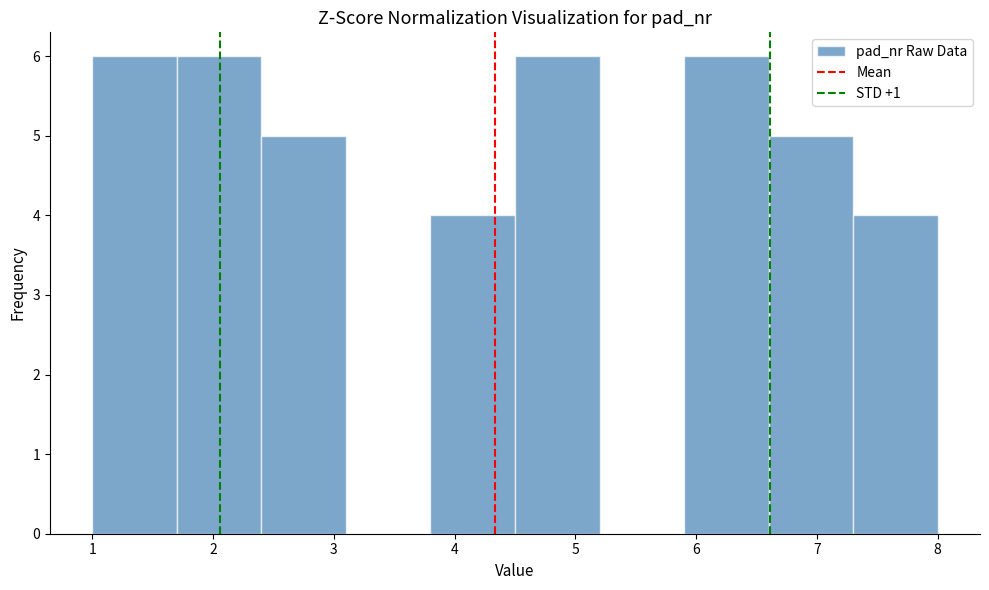

Reading left to right, transcribe this chart: for each bar, give the range it covers on the x-axis and its height. The values are not printed on the chart, so give them approximately, as read against the axis.

1.0 to 1.7: 6
1.7 to 2.4: 6
2.4 to 3.1: 5
3.1 to 3.8: 0
3.8 to 4.5: 4
4.5 to 5.2: 6
5.2 to 5.9: 0
5.9 to 6.6: 6
6.6 to 7.3: 5
7.3 to 8.0: 4